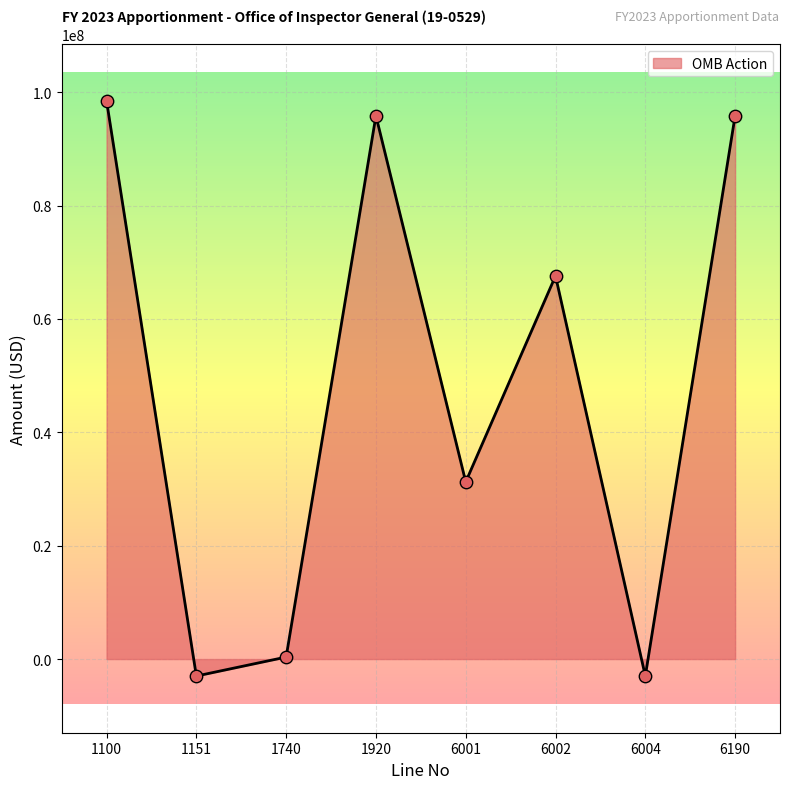

Between 6001 and 6002, which is larger?

6002